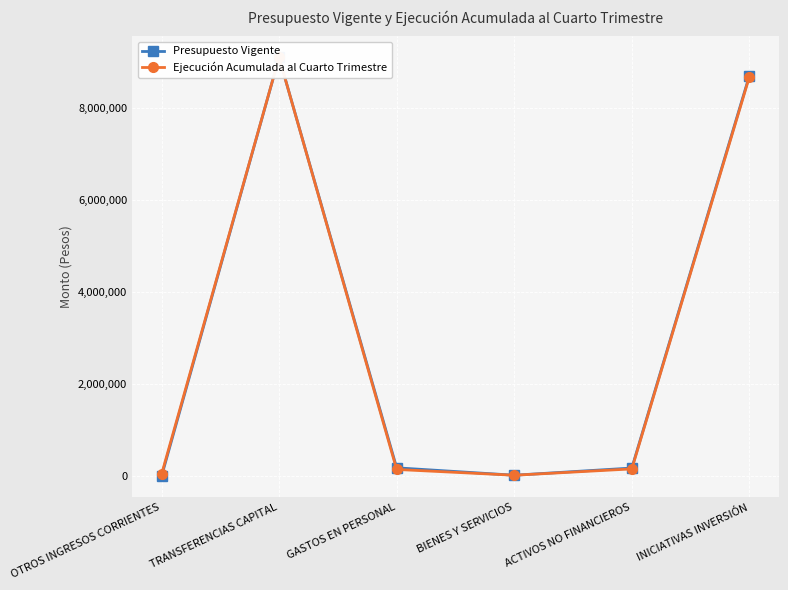

Reading left to right, list all the values displayed in this chart.

Presupuesto Vigente: 0	9092820	187210	26421	182472	8696717
Ejecución Acumulada al Cuarto Trimestre: 42527	9092820	151997	26274	163664	8671927